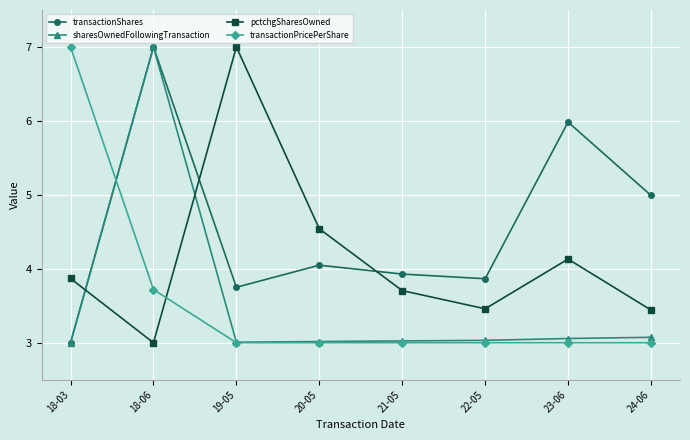

Between 18-06 and 21-05, which series saw the biggest shift?

sharesOwnedFollowingTransaction